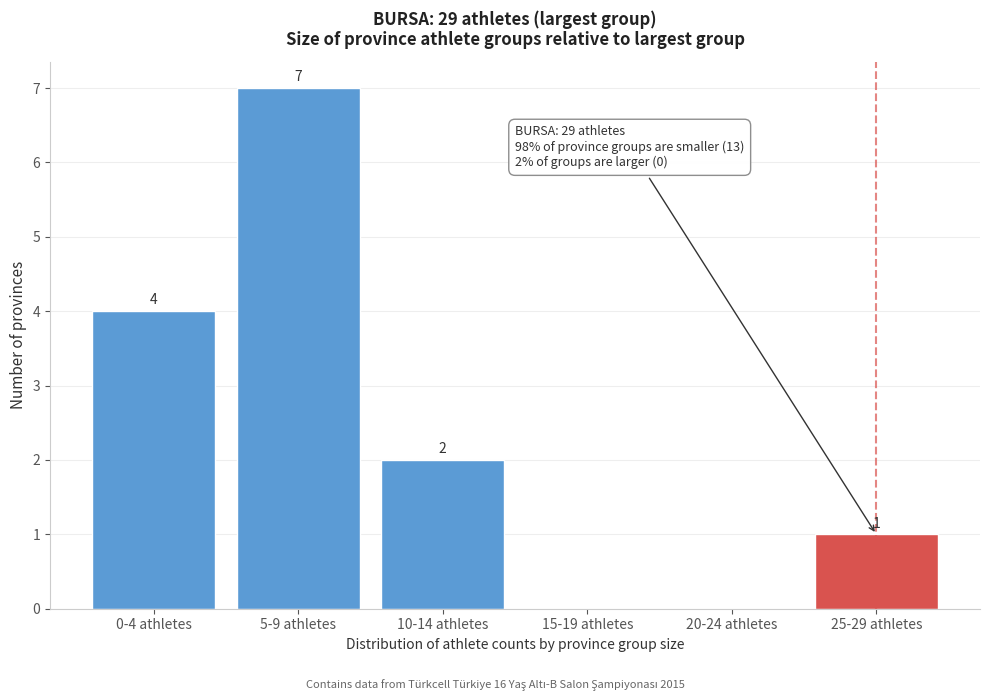

Reading left to right, list all the values displayed in this chart.

0-4 athletes=4	5-9 athletes=7	10-14 athletes=2	15-19 athletes=0	20-24 athletes=0	25-29 athletes=1